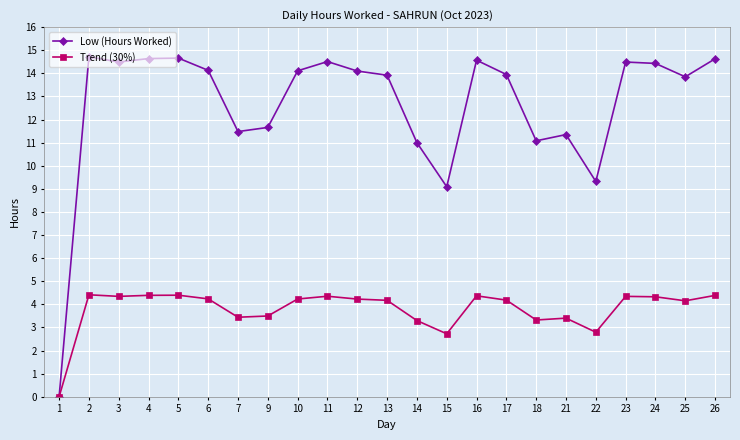

Count the number of data series in this chart.

2